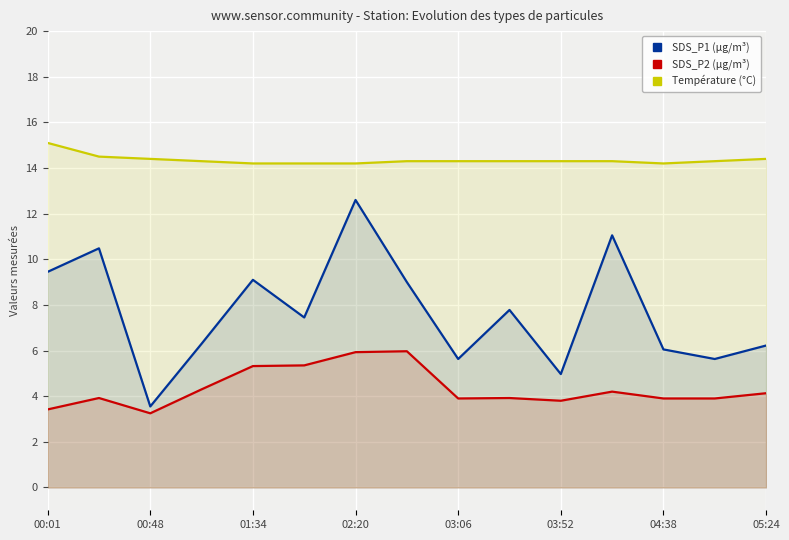

At how many categories does at least one series exceed 14?

15